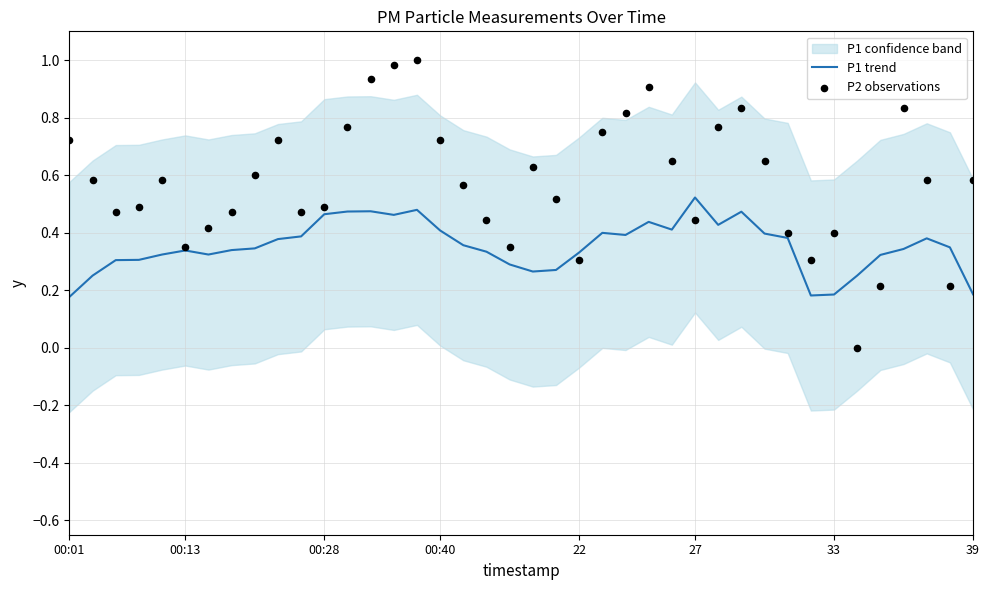

At how many categories does at least one series exceed 0?

40